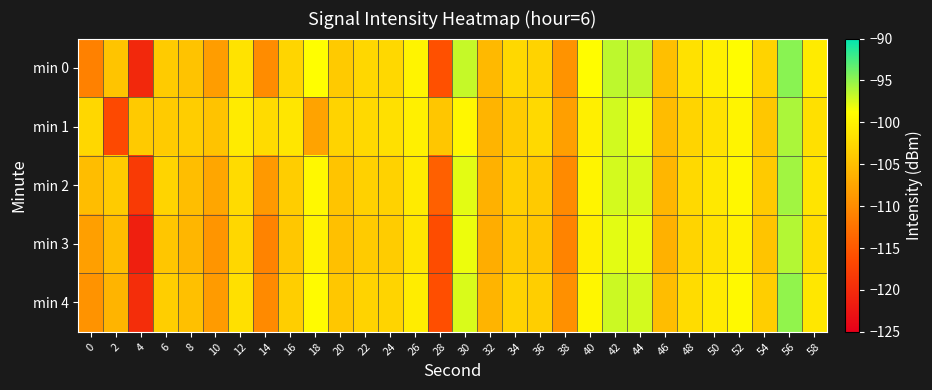

Count the number of categories in the chart.

30